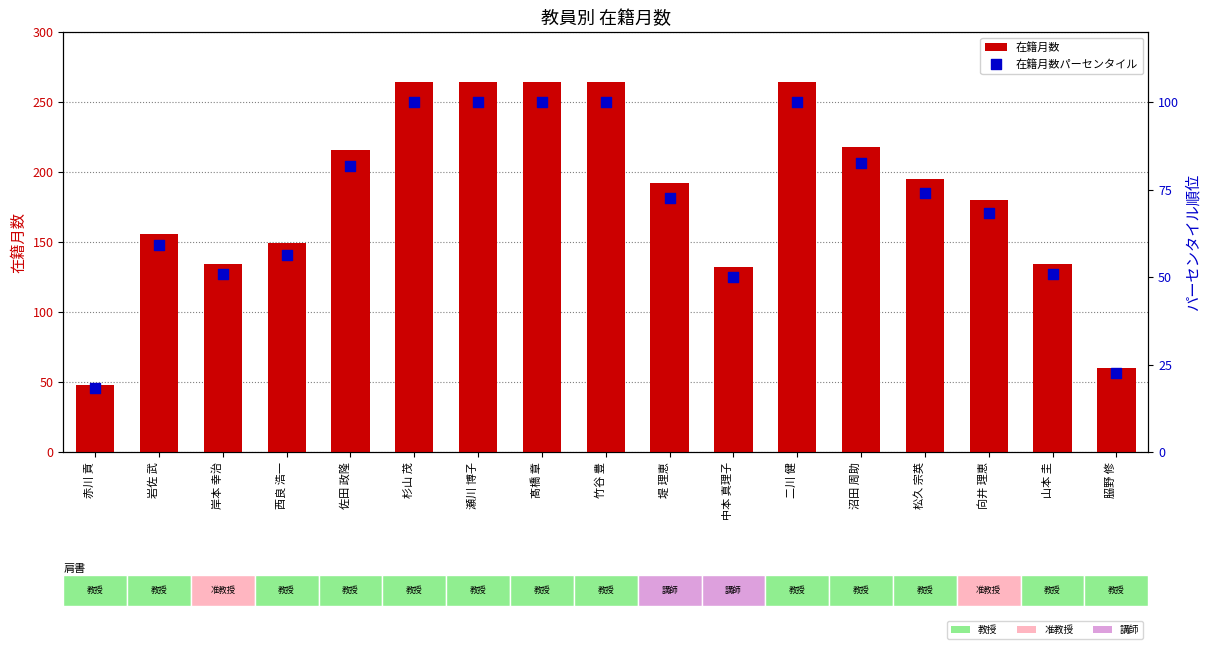

Which series contains the highest Y value?

在籍月数